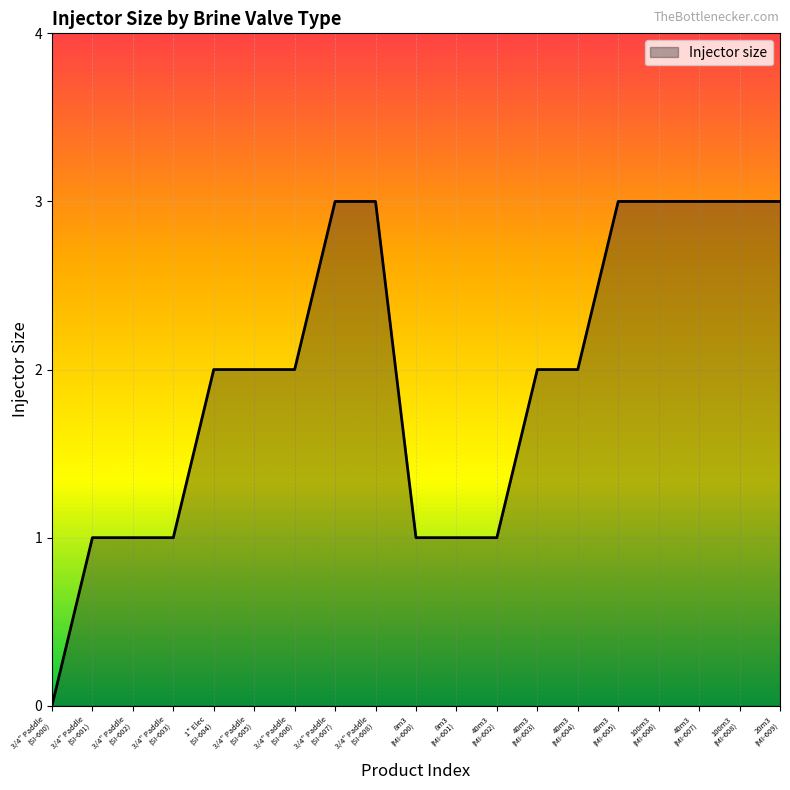

What is the greatest value displayed?

3